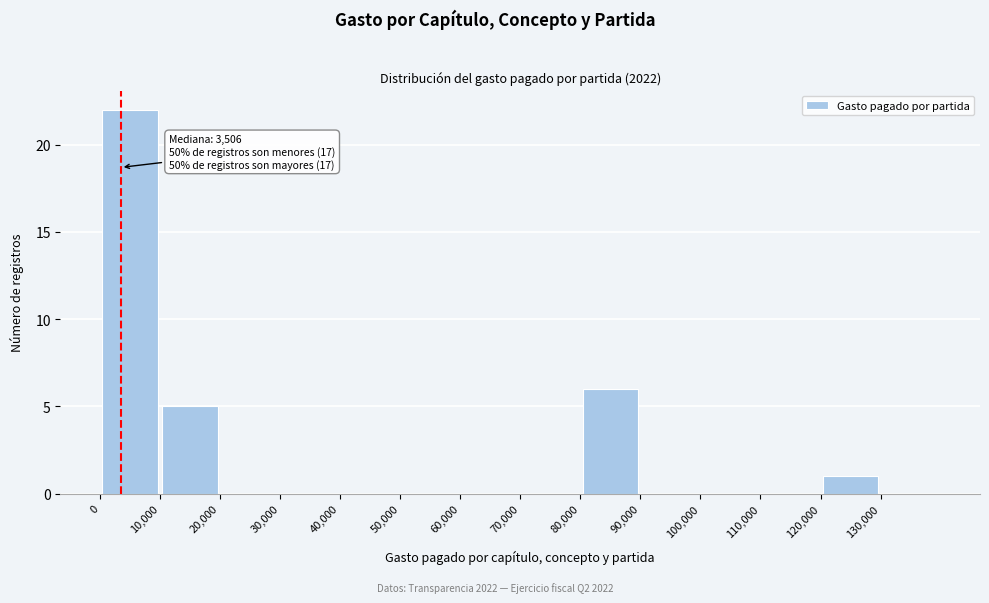

Which range on the x-axis has the tallest bar?

0 to 10000